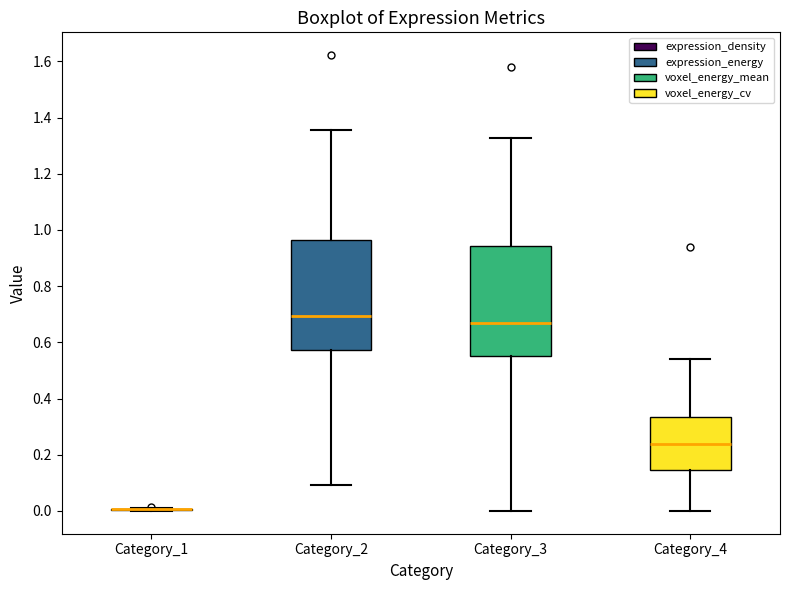

Where does the upper whisker of the box for Category_3 end on the y-axis? The values are not printed on the chart, so give them approximately, as read against the axis.

1.32